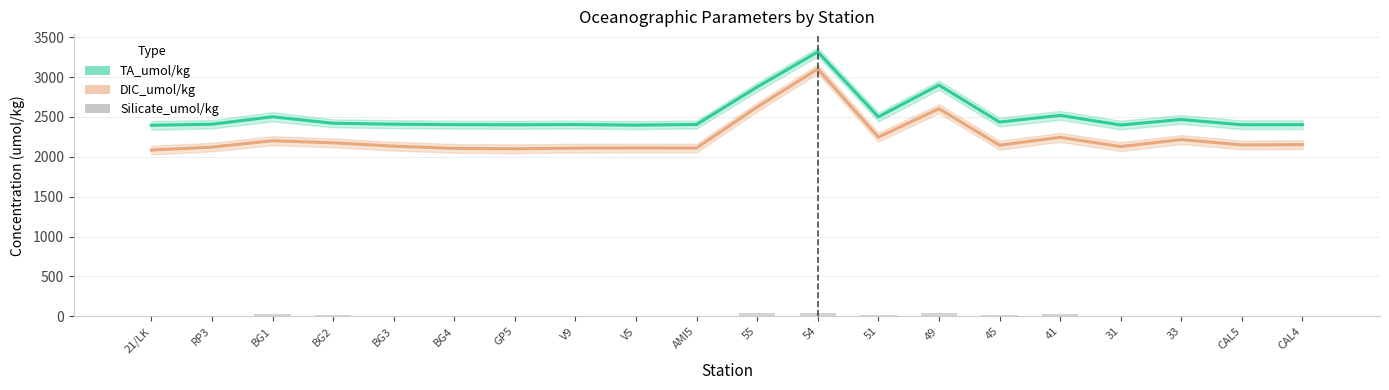

Rank the categories by DIC_umol/kg value from highest to lowest.

54, 55, 49, 51, 41, 33, BG1, BG2, CAL4, CAL5, 45, BG3, 31, RP3, V5, AMI5, V9, BG4, GP5, 21/LK